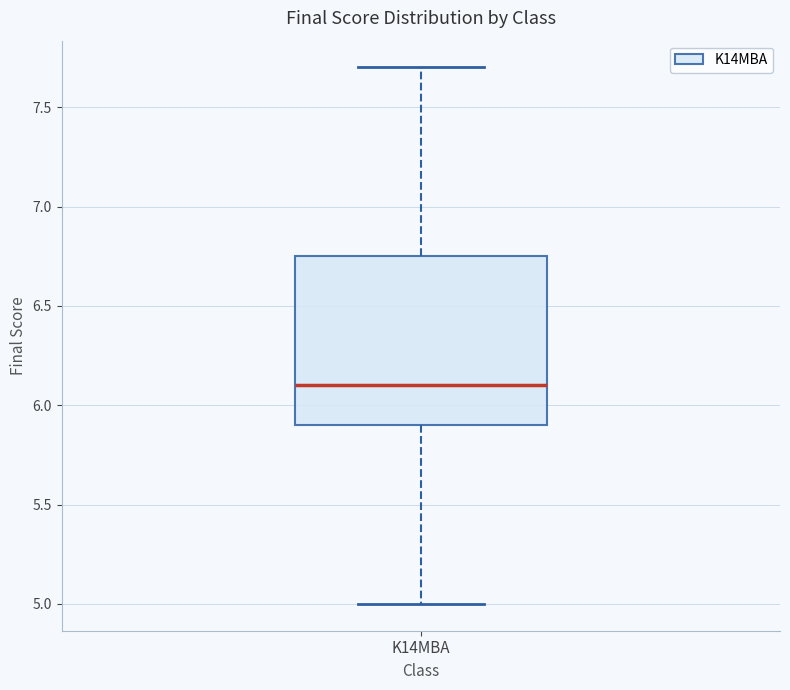

Transcribe this box plot: give where the median line is, the range the box spans, and where the two whiskers end, as read against the y-axis. The values are not printed on the chart, so give them approximately, as read against the axis.

median 6.10, box 5.90 to 6.75, whiskers 5.00 to 7.70